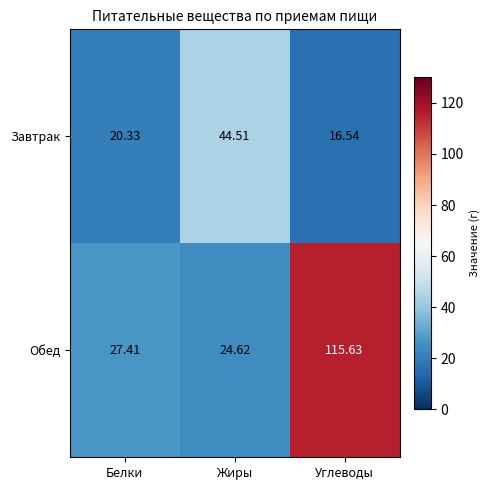

At which category is the sum across all series the highest?

Углеводы